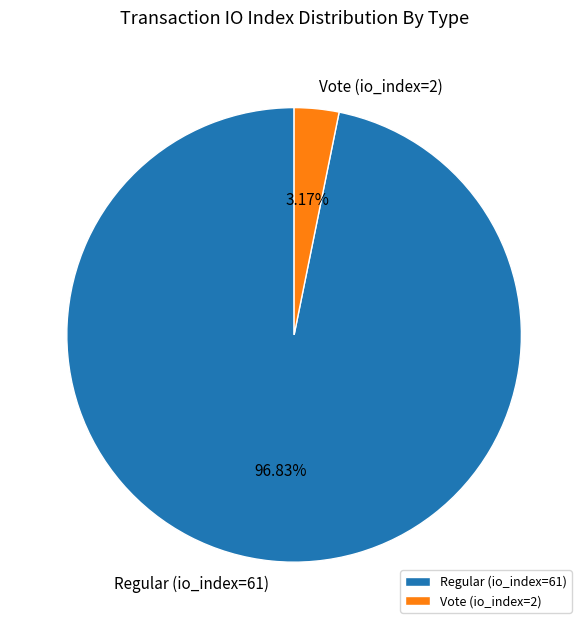

Rank the categories by value from highest to lowest.

Regular (io_index=61), Vote (io_index=2)